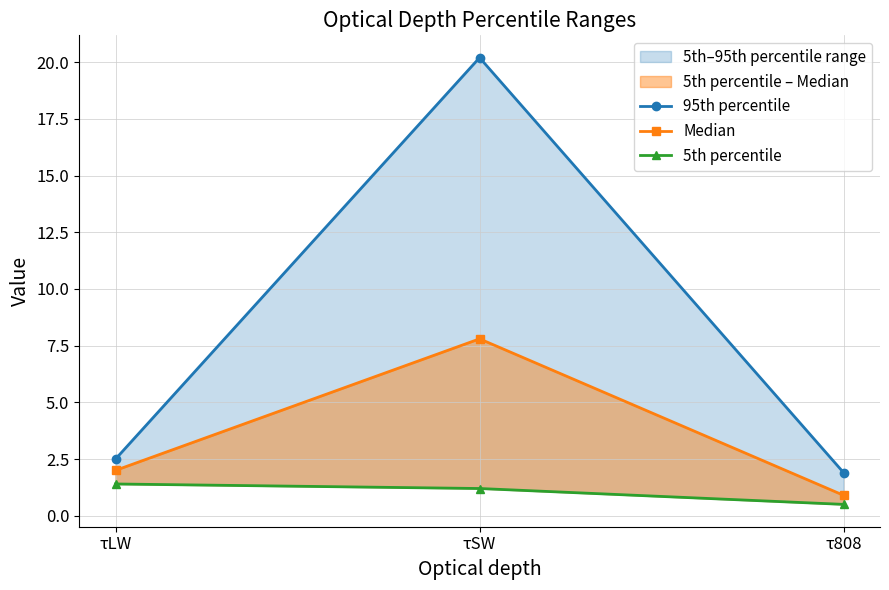

At τLW, list the series in order from smallest to largest.

5th percentile, Median, 95th percentile